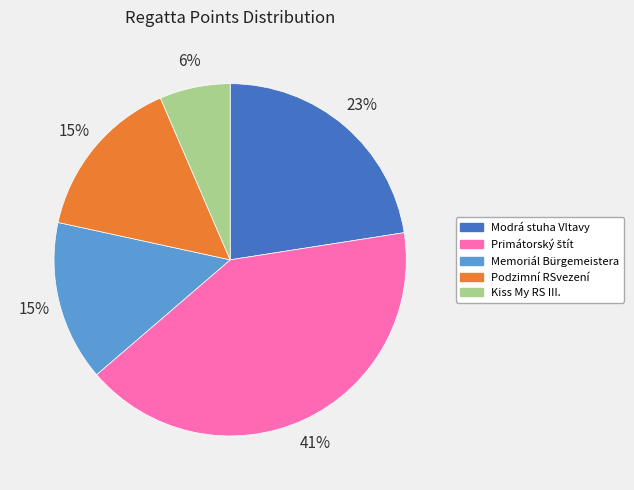

Between Podzimní RSvezení and Modrá stuha Vltavy, which is larger?

Modrá stuha Vltavy